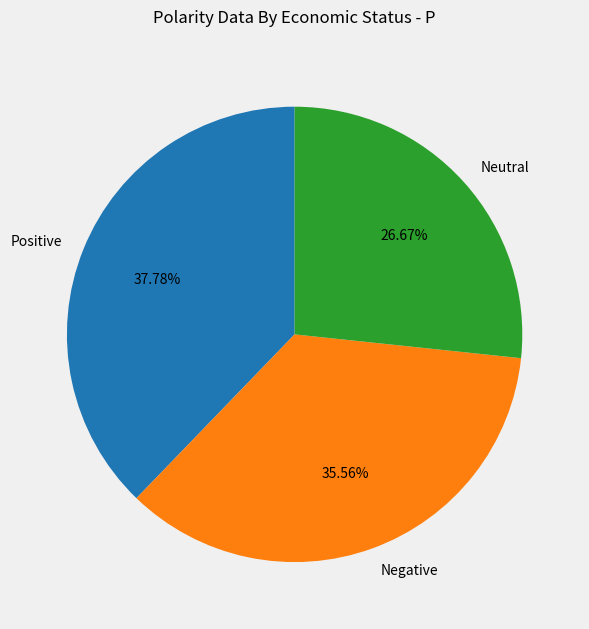

To the nearest percent, what is the average slice percentage?

33%